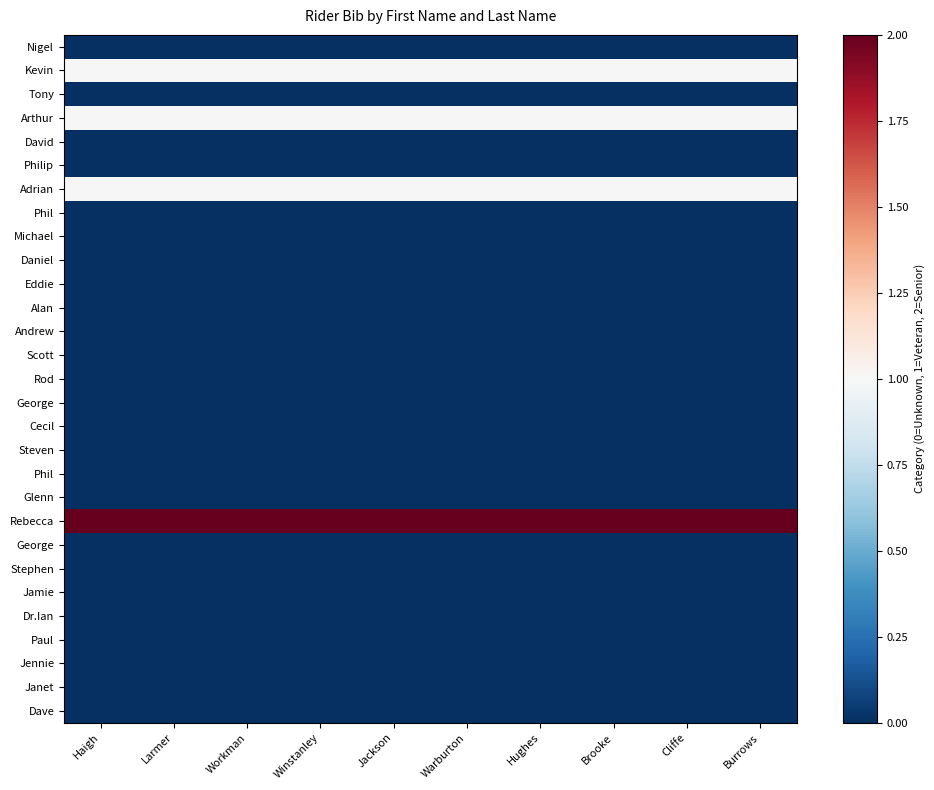

What is the difference between the highest and lowest values at Larmer?

2